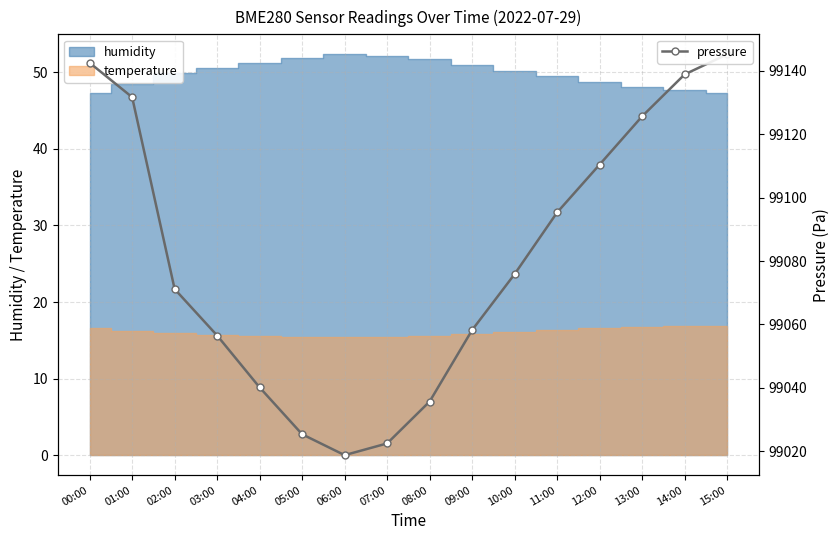

Reading left to right, list all the values displayed in this chart.

99142.6	99131.7	99071.2	99056.5	99040.1	99025.3	99018.8	99022.4	99035.7	99058.2	99075.9	99095.3	99110.4	99125.7	99138.9	99145.2